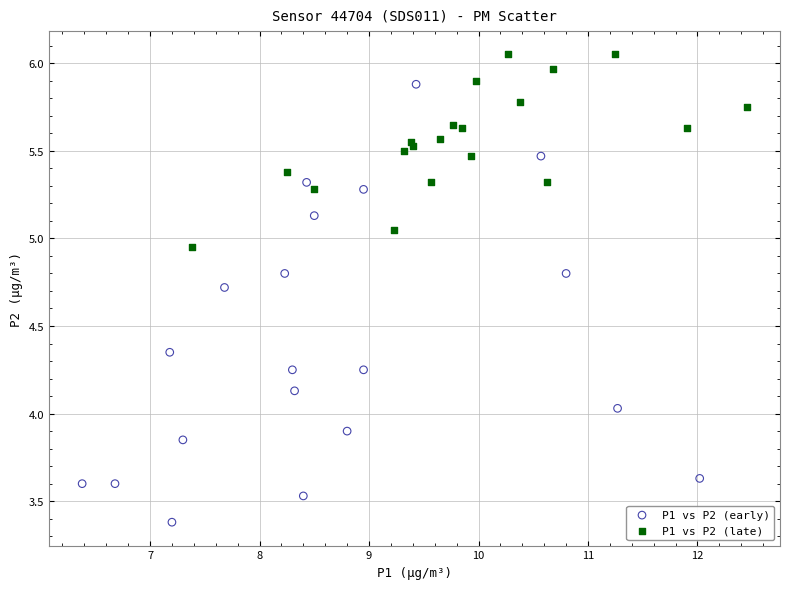

Which series has the widest spread of Y values?

P1 vs P2 (early)